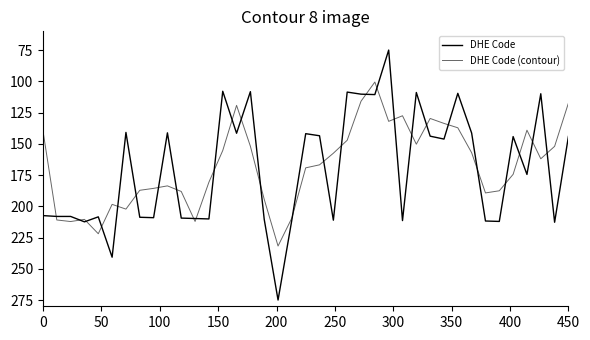

Does the chart display data point markers on the line(s)?

No